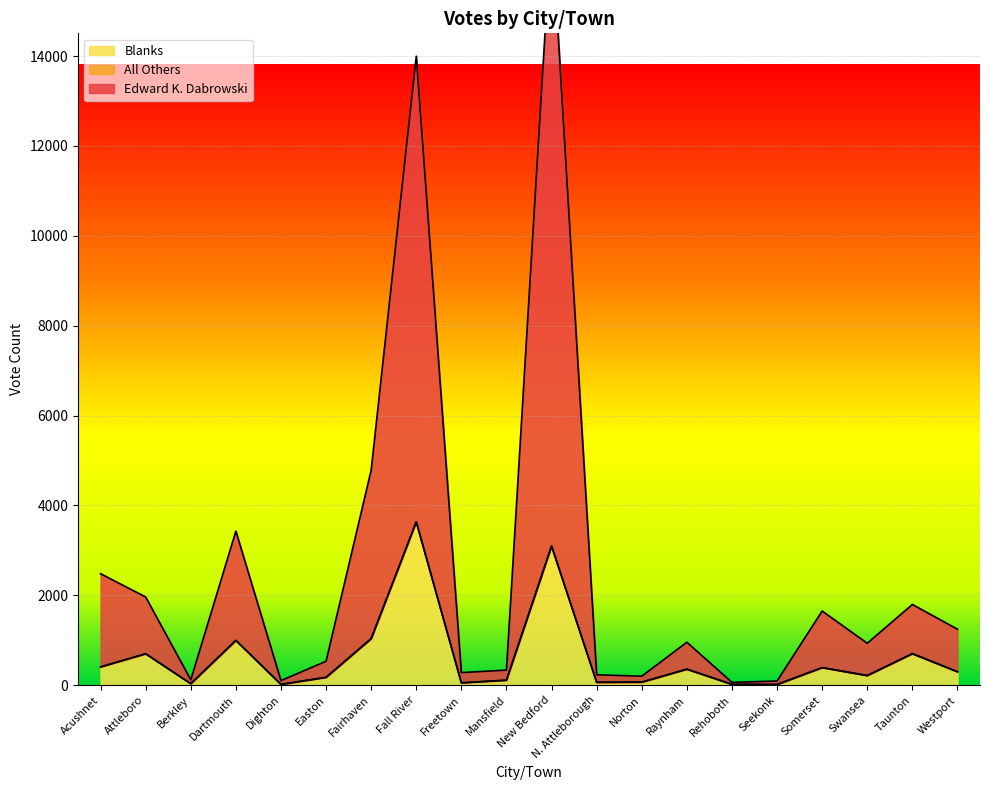

Reading left to right, transcribe all the data shown in this chart.

Edward K. Dabrowski: Acushnet=2481	Attleboro=1963	Berkley=120	Dartmouth=3429	Dighton=103	Easton=534	Fairhaven=4788	Fall River=13996	Freetown=281	Mansfield=337	New Bedford=16919	N. Attleborough=232	Norton=201	Raynham=957	Rehoboth=64	Seekonk=94	Somerset=1651	Swansea=934	Taunton=1797	Westport=1247
Blanks: Acushnet=408	Attleboro=700	Berkley=34	Dartmouth=997	Dighton=19	Easton=175	Fairhaven=1036	Fall River=3635	Freetown=53	Mansfield=112	New Bedford=3089	N. Attleborough=65	Norton=68	Raynham=357	Rehoboth=20	Seekonk=16	Somerset=392	Swansea=215	Taunton=702	Westport=300